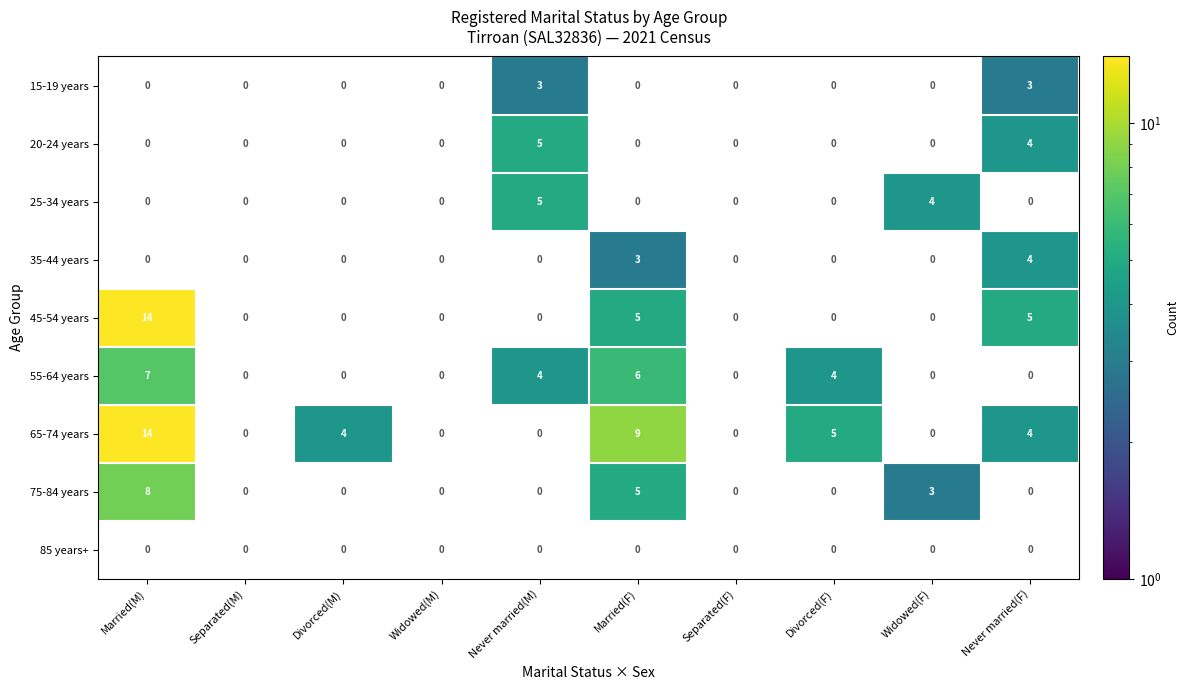

Is it true that 65-74 years equals 4.0 at Divorced(M)?

True